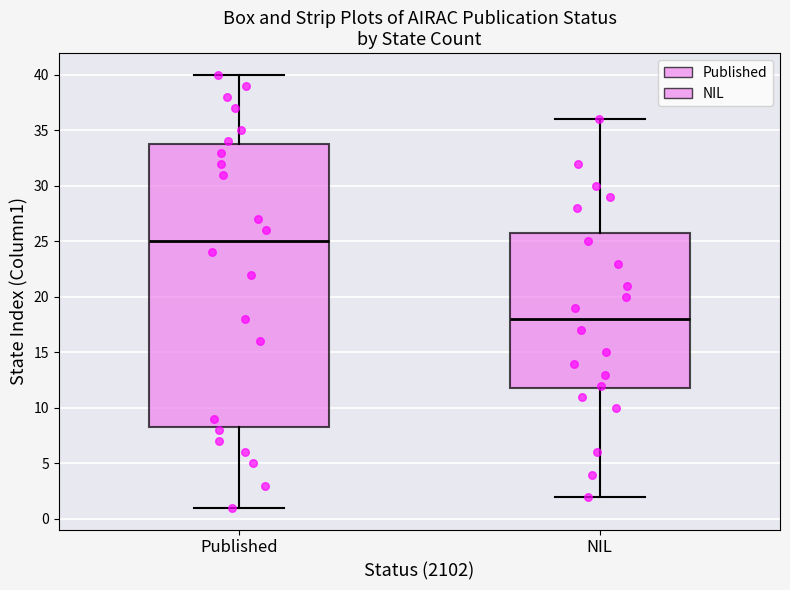

Comparing the boxes themselves (not the whiskers), which one is the tallest?

Published